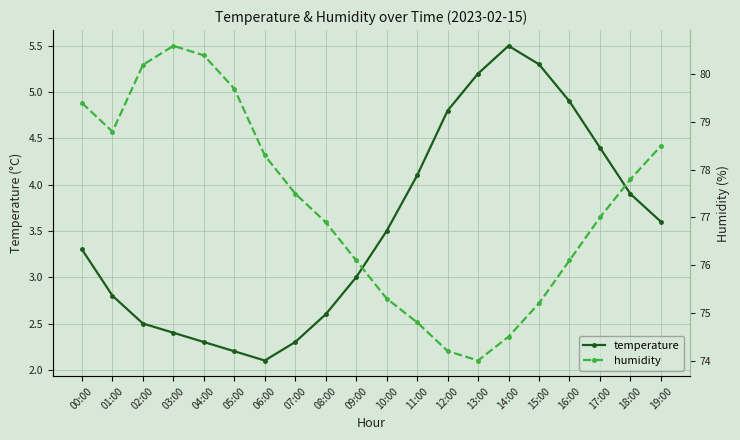

Rank the series by their average value, from highest to lowest.

humidity, temperature